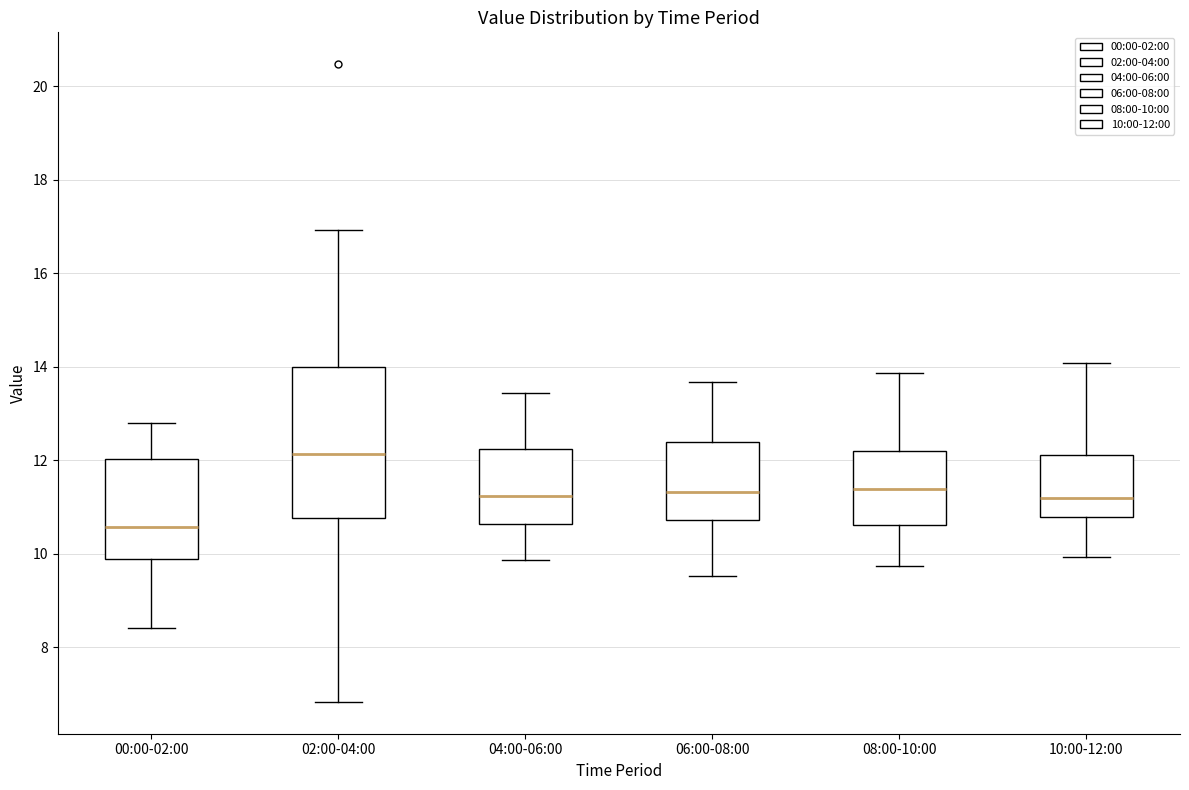

Where is the upper edge of the box for 04:00-06:00 on the y-axis? The values are not printed on the chart, so give them approximately, as read against the axis.

12.2